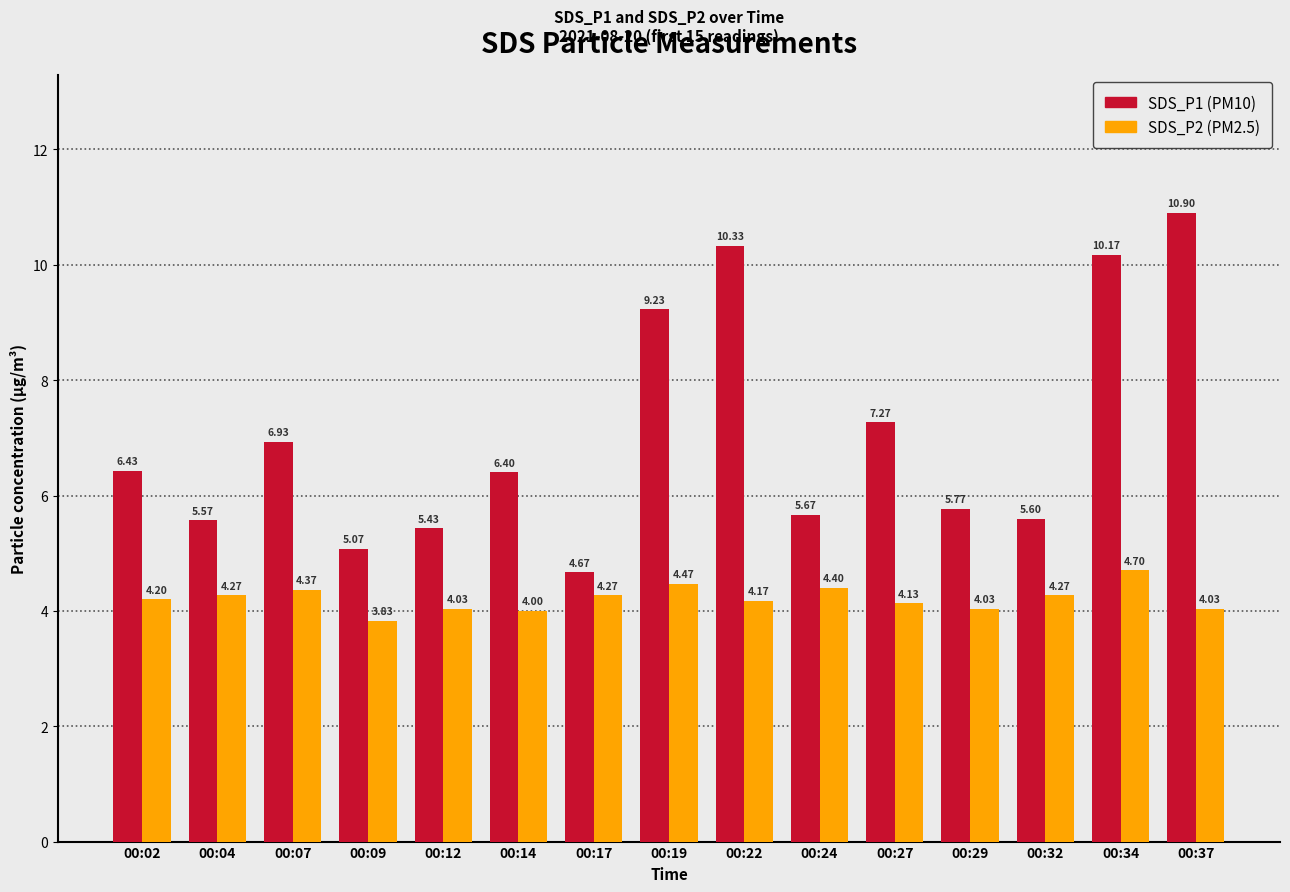

Count the number of data series in this chart.

2